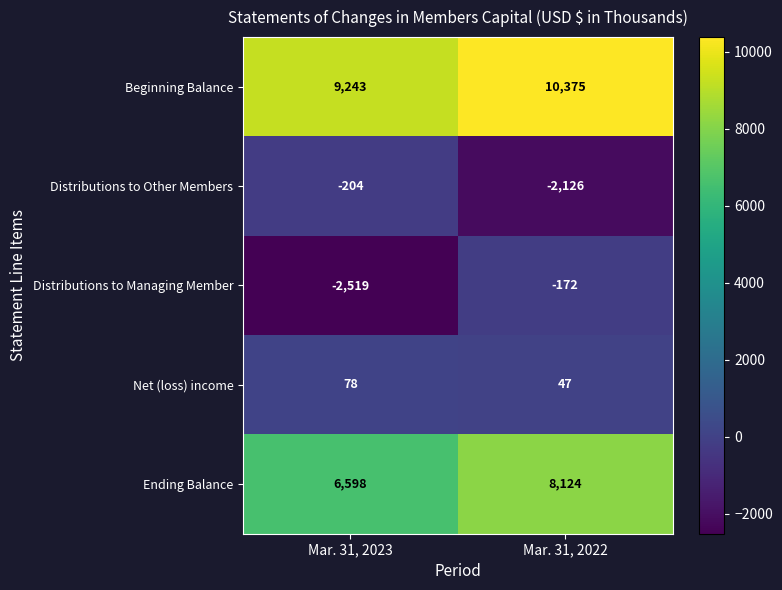

What is the total value across all series at Mar. 31, 2023?

13196